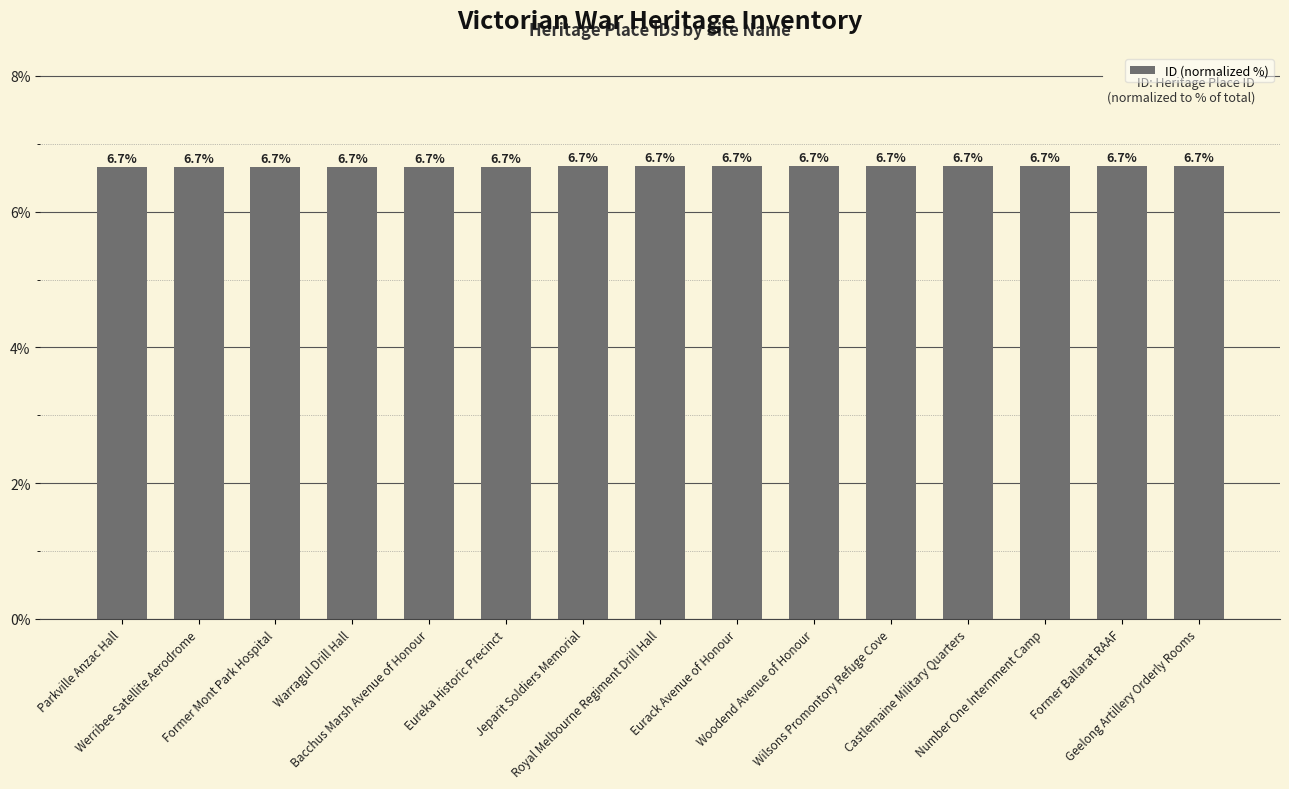

What is the maximum value shown in the chart?

6.7